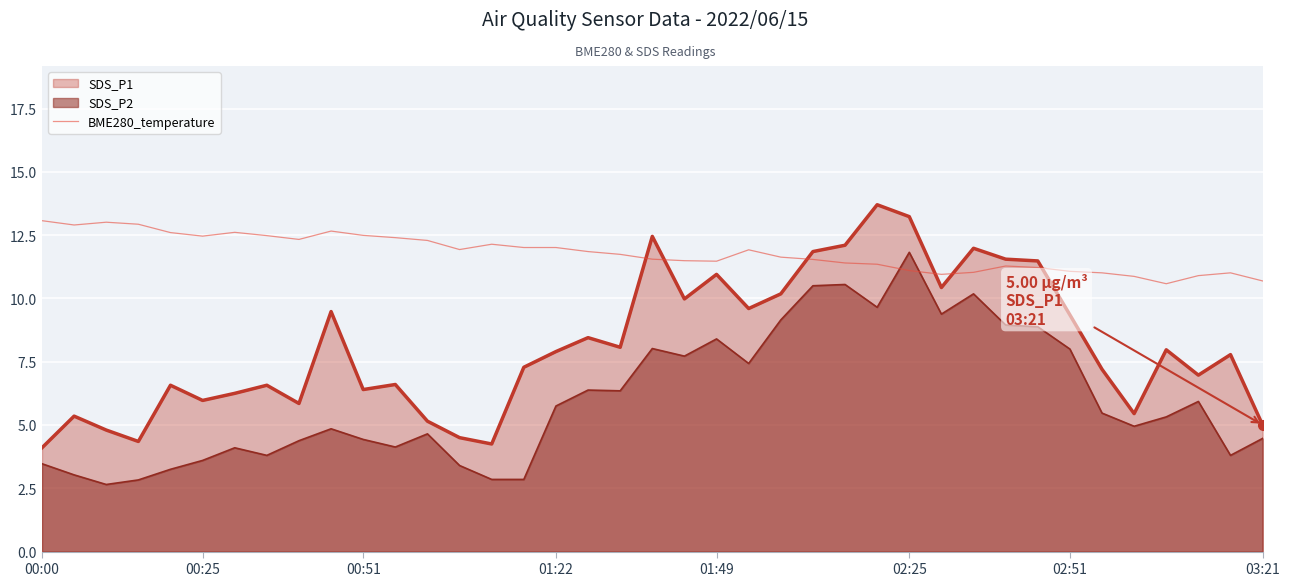

How many categories are shown in the chart?

39